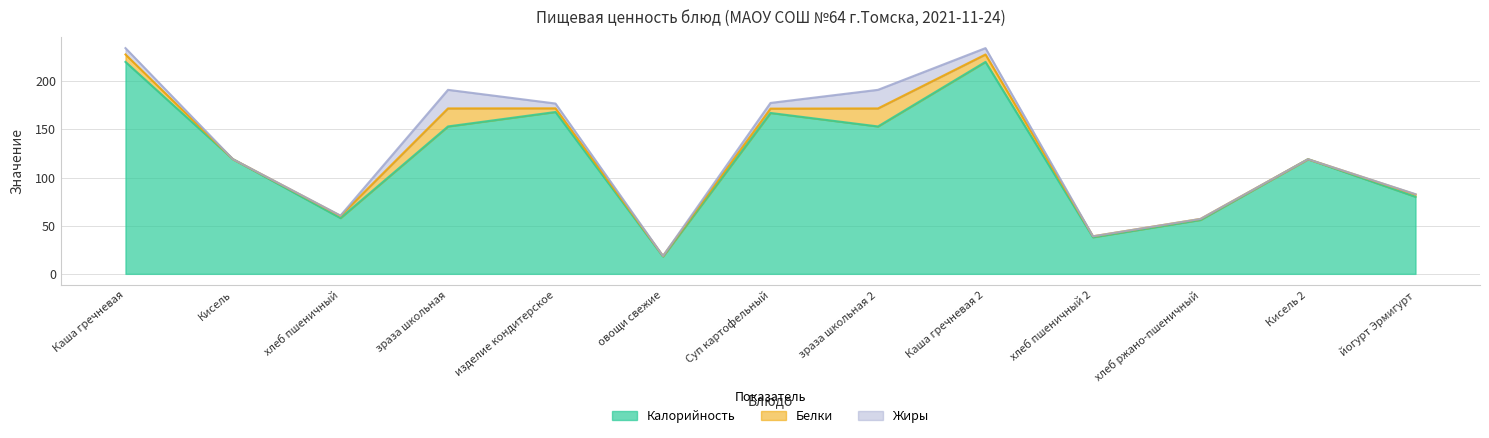

Which series has the largest total across all categories?

Калорийность